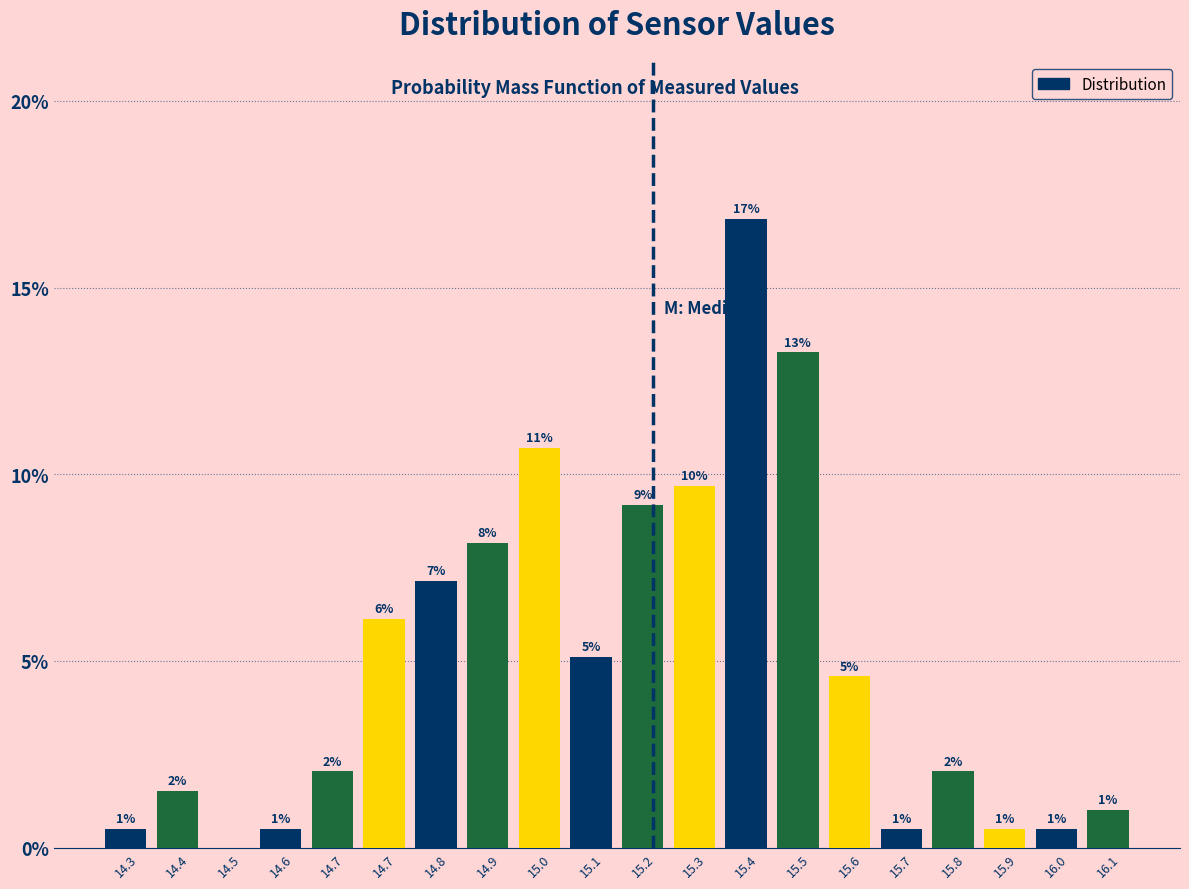

Are the bars horizontal?

No